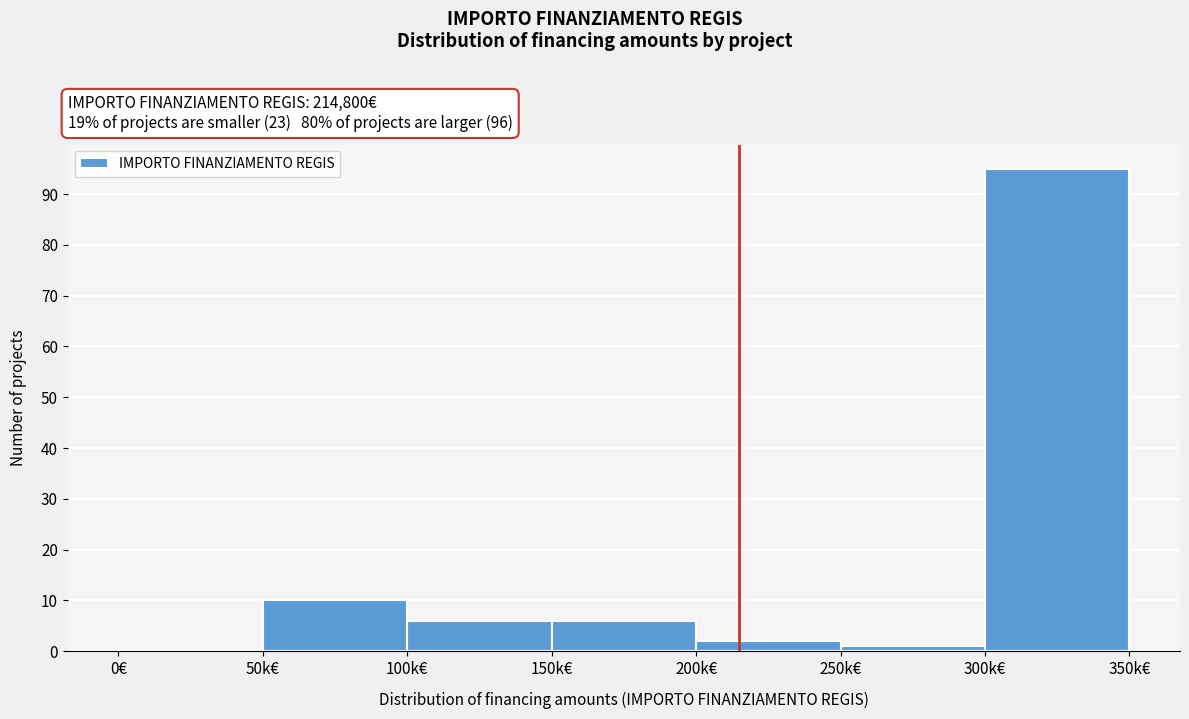

Reading right to left, transcribe all the data shown in this chart.

300k€=95	250k€=1	200k€=2	150k€=6	100k€=6	50k€=10	0€=0